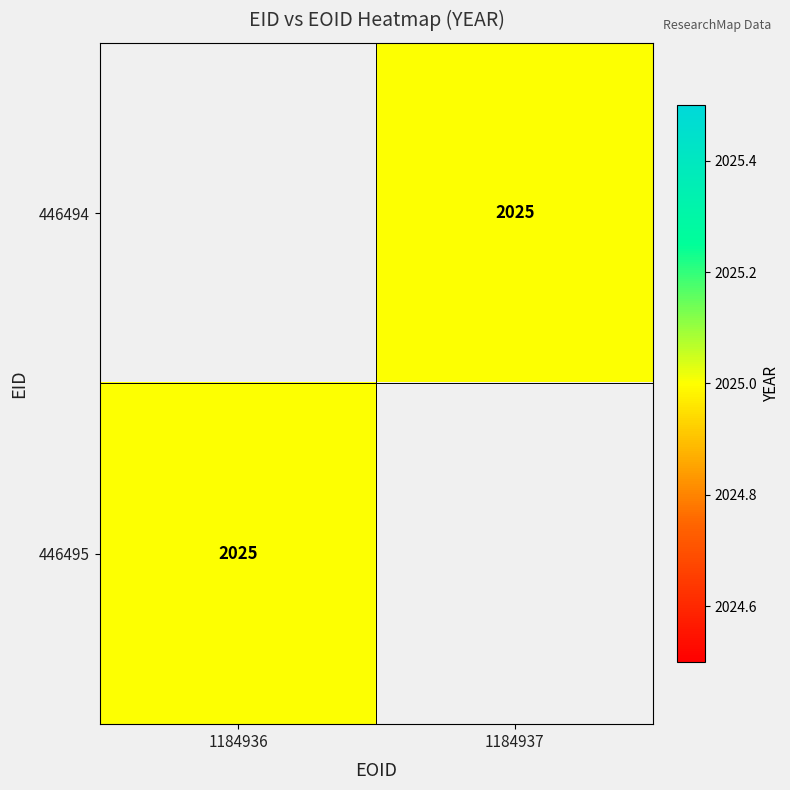

Which label corresponds to the largest value in the chart?

1184937